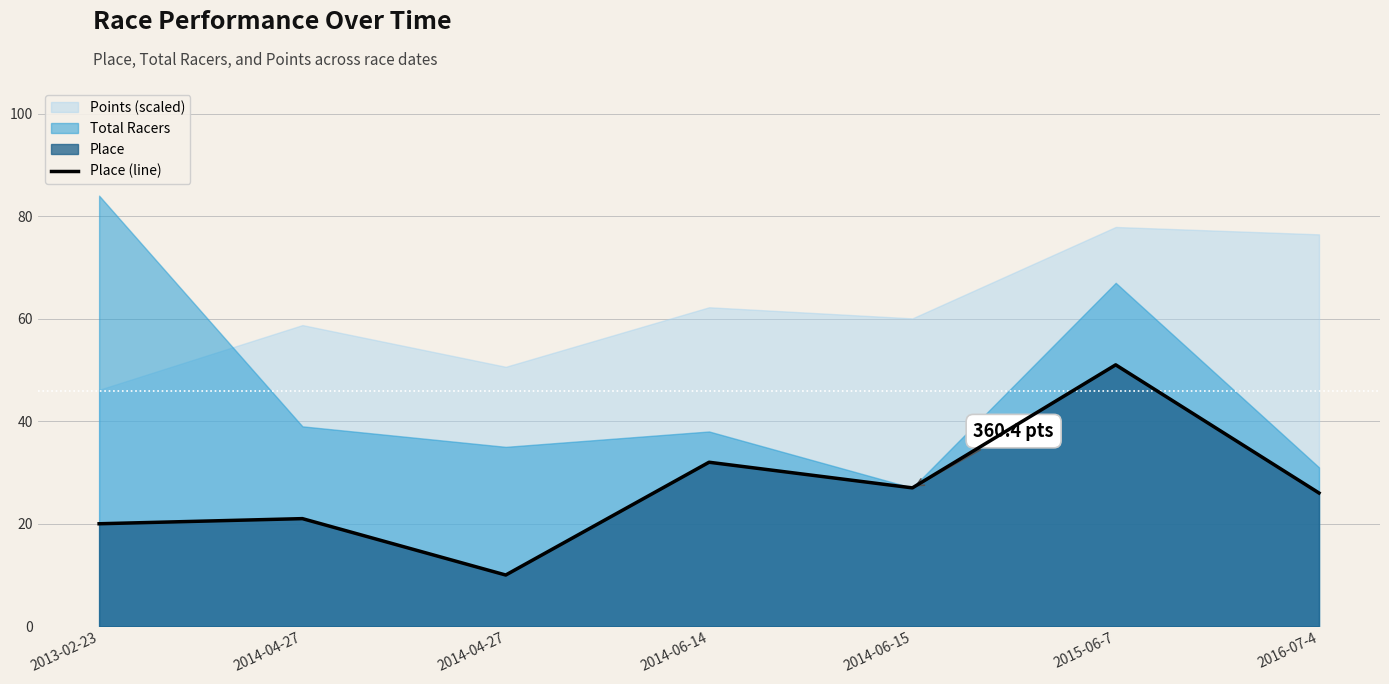

What value does the data have at 2014-04-27, to the nearest 10?

10